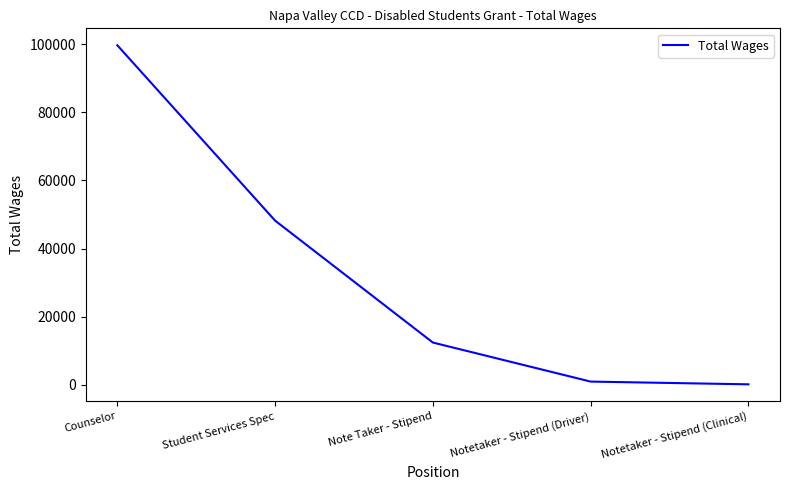

True or false: there are more than 1 points higher than both neighbors.

False